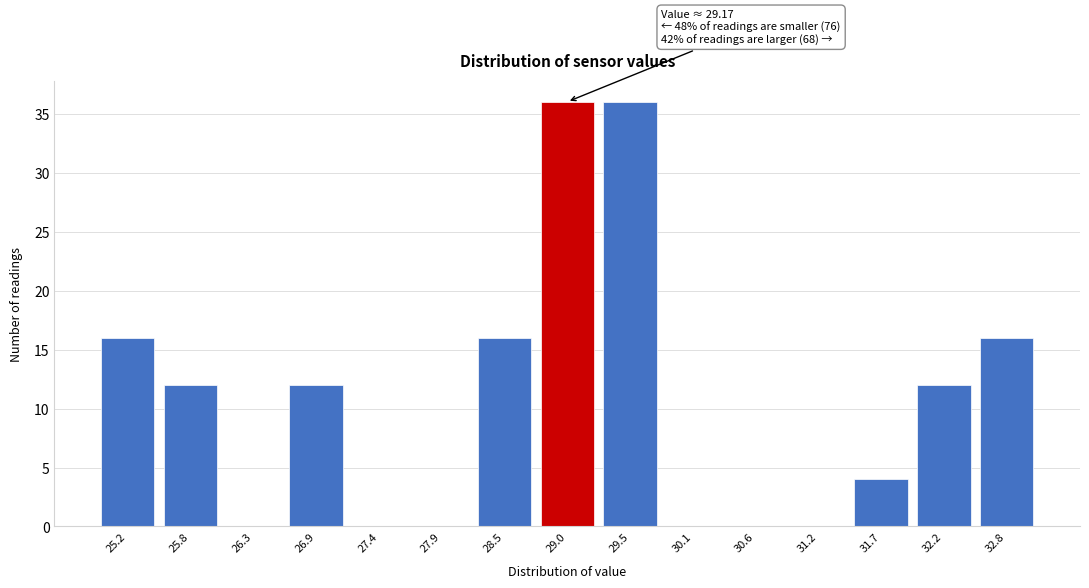

Reading left to right, list all the values displayed in this chart.

25.2=16	25.8=12	26.3=0	26.9=12	27.4=0	27.9=0	28.5=16	29.0=36	29.5=36	30.1=0	30.6=0	31.2=0	31.7=4	32.2=12	32.8=16